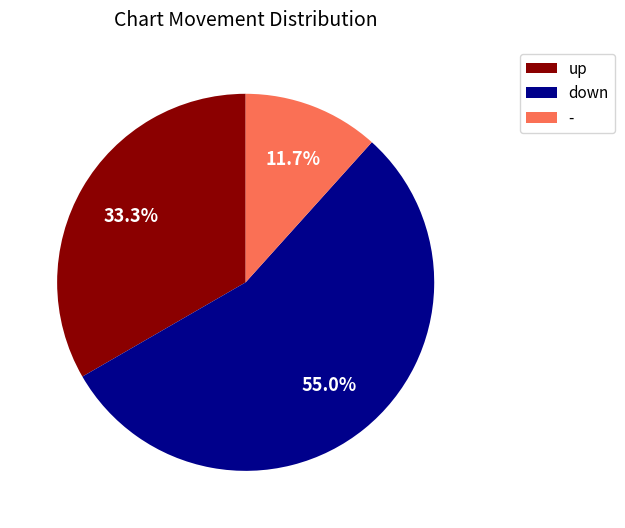

To the nearest percent, what is the difference between the largest and smallest slice percentages?

43%